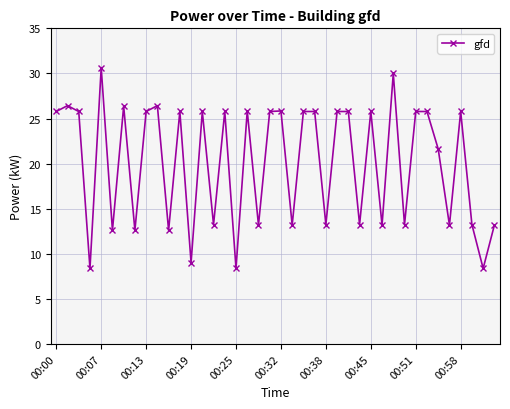

Does the chart have visible grid lines?

Yes